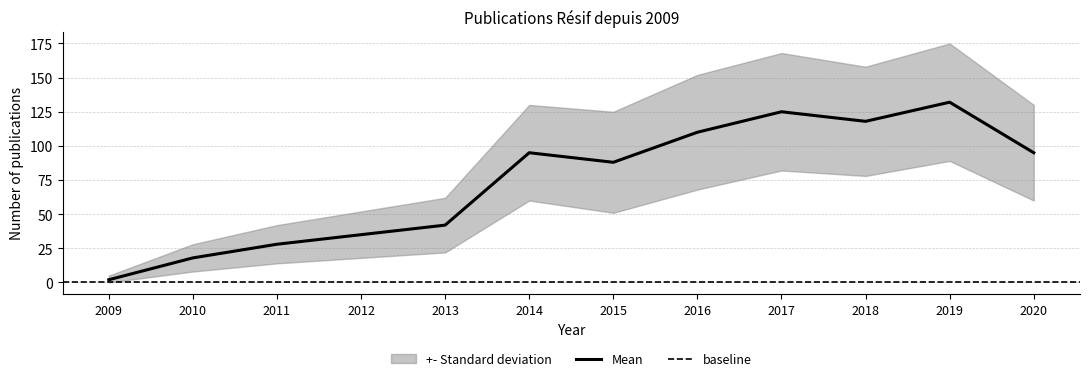

What is the spread (max minus min) of values at 2012?

34